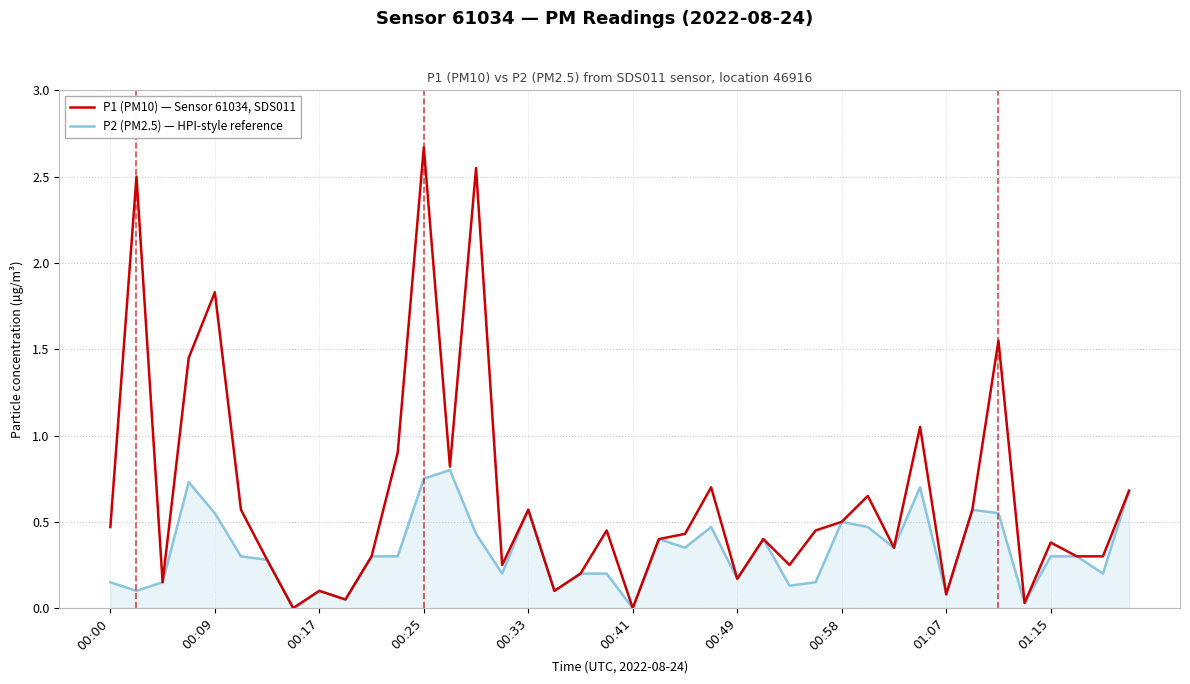

Which series has the largest range (max minus min)?

P1 (PM10) — Sensor 61034, SDS011